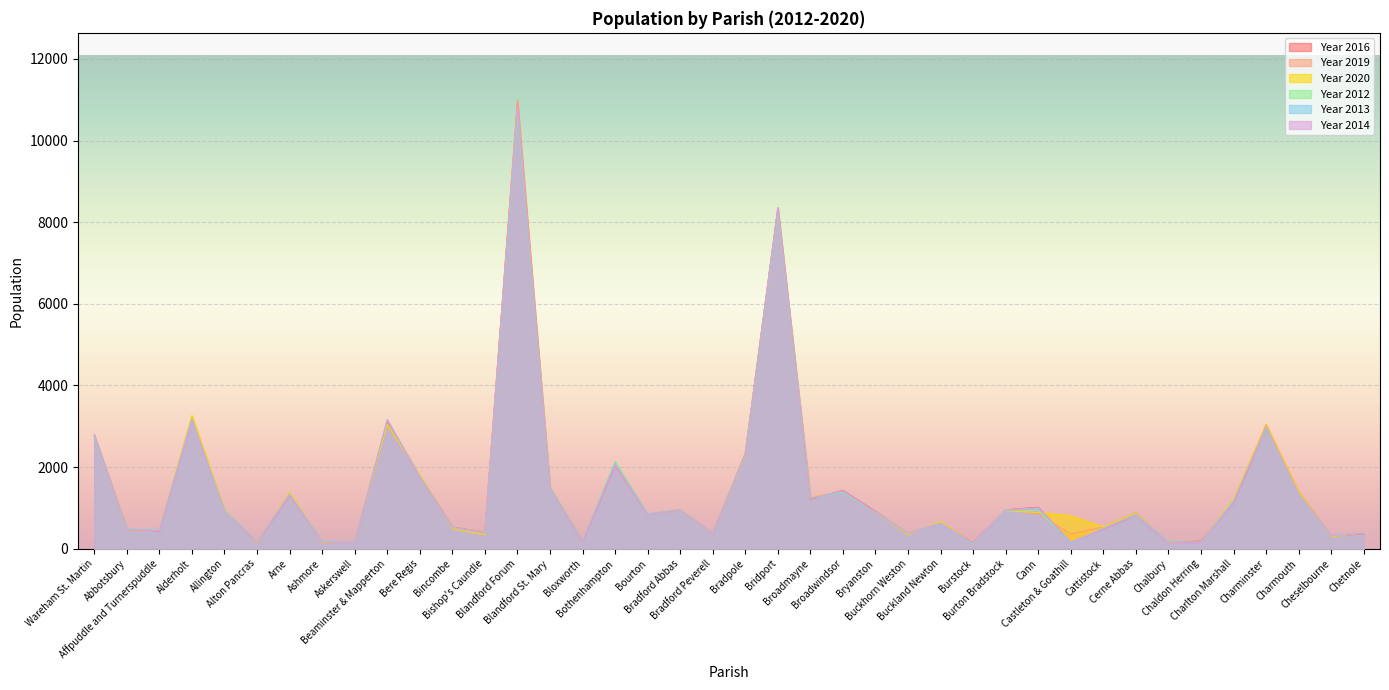

True or false: Year 2016 has a value of 834 at Bourton.

True